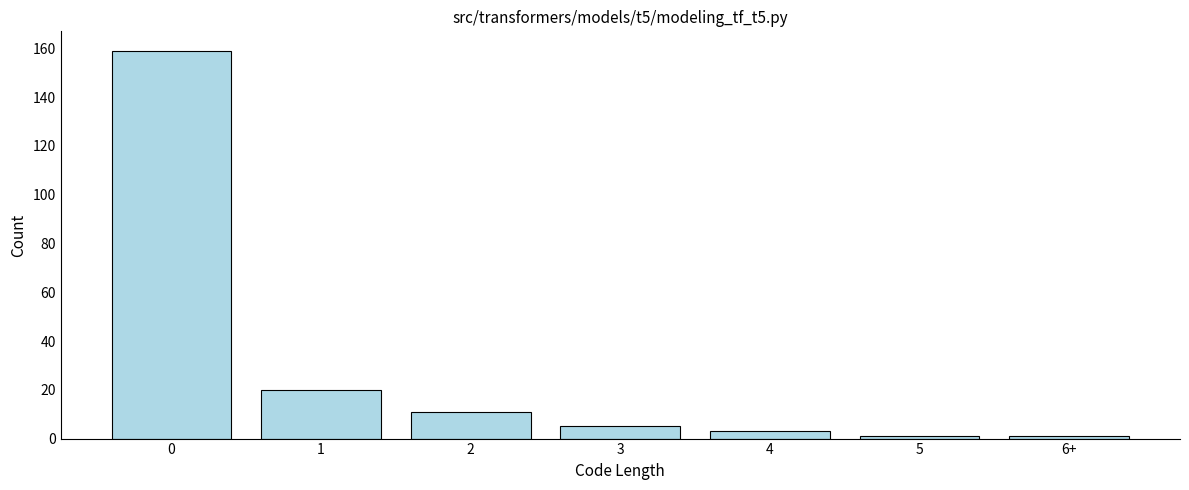

Reading right to left, transcribe all the data shown in this chart.

1	1	3	5	11	20	159